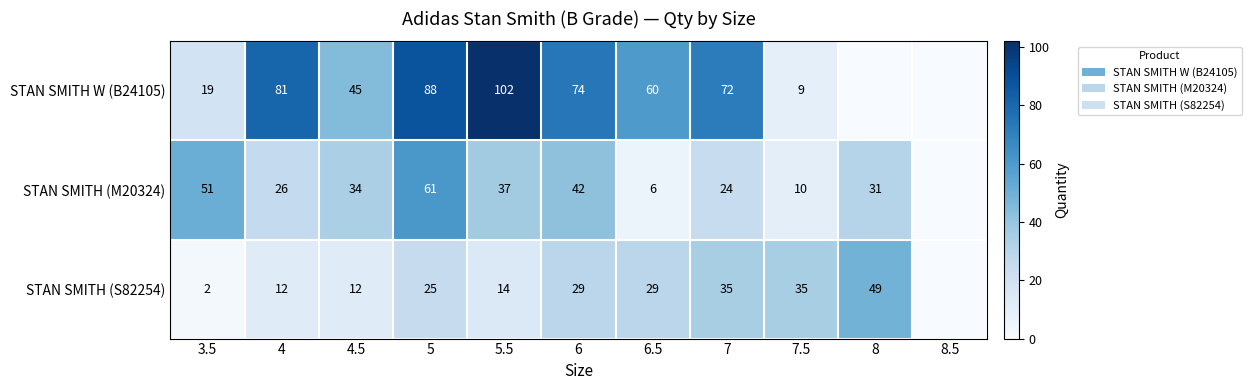

At 4, list the series in order from smallest to largest.

STAN SMITH (S82254), STAN SMITH (M20324), STAN SMITH W (B24105)